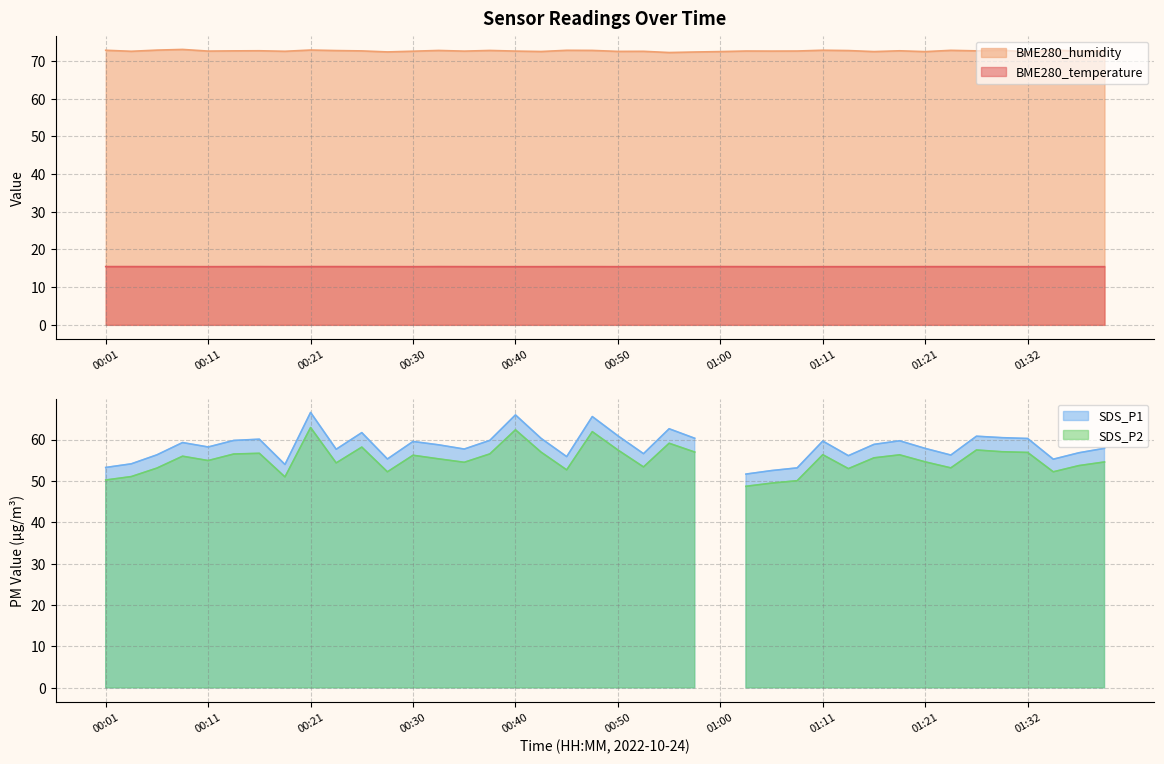

Does the chart display data point markers on the line(s)?

No